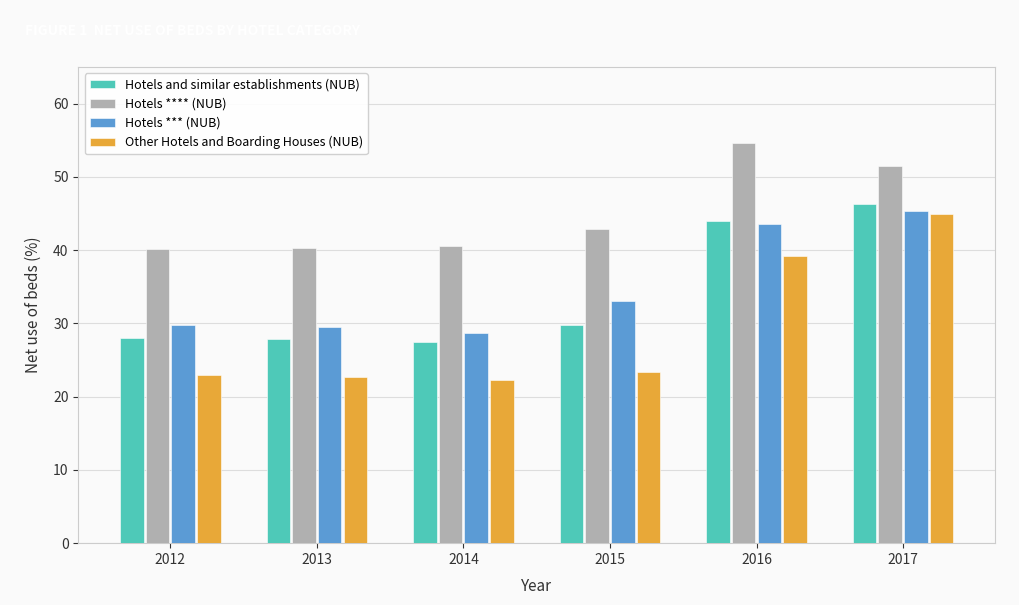

Which series has the largest total across all categories?

Hotels **** (NUB)